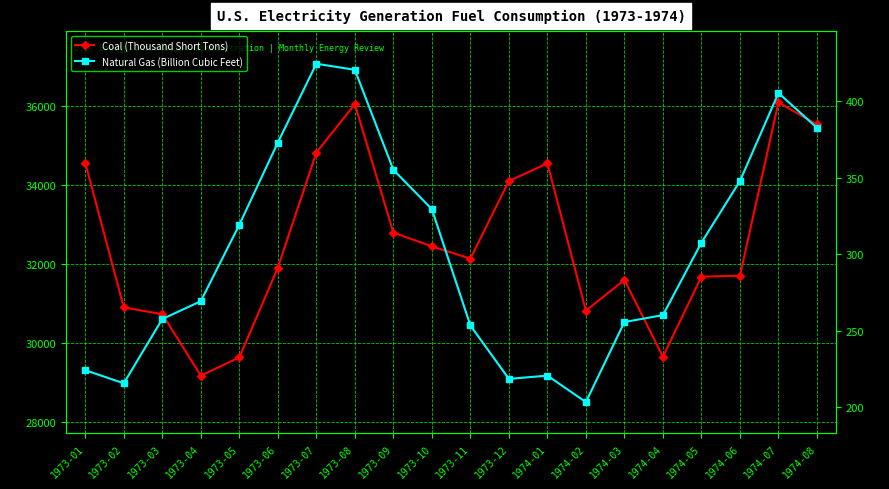

True or false: Natural Gas (Billion Cubic Feet) has a value of 568.9 at 1973-06.

False